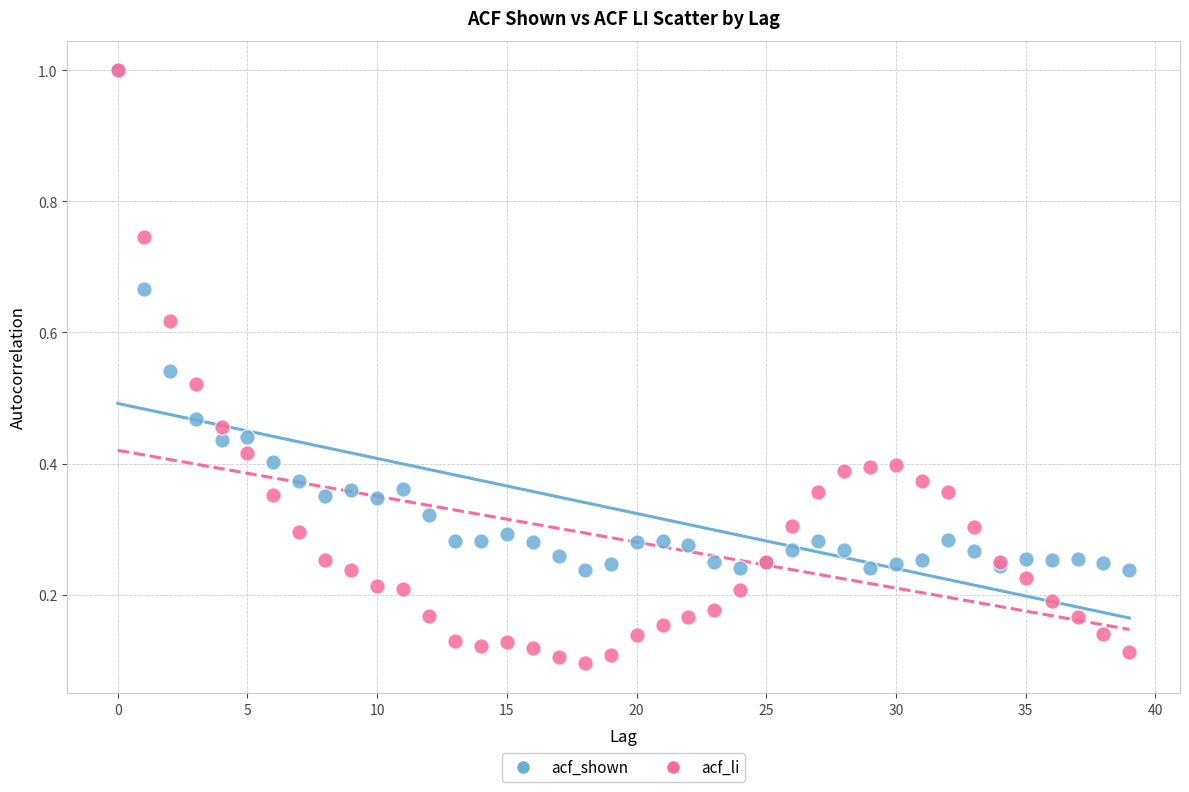

Which series has the widest spread of Y values?

acf_li